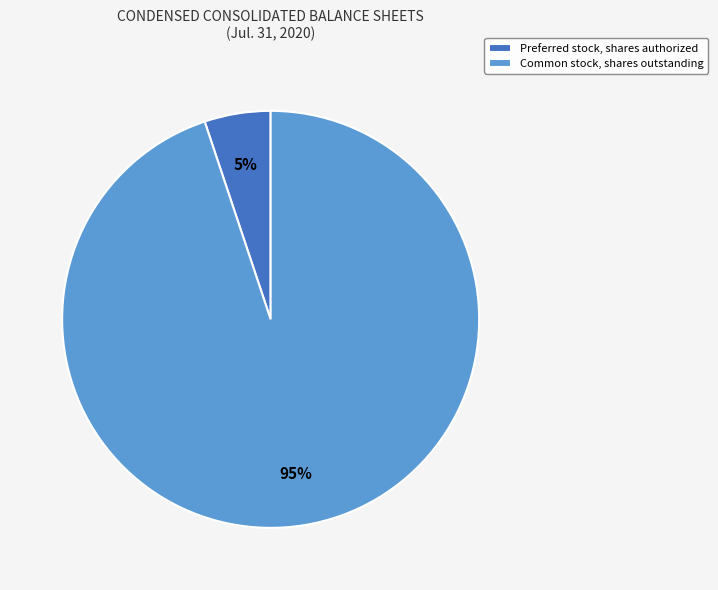

Combined, do Common stock, shares outstanding and Preferred stock, shares authorized account for over 50%?

Yes